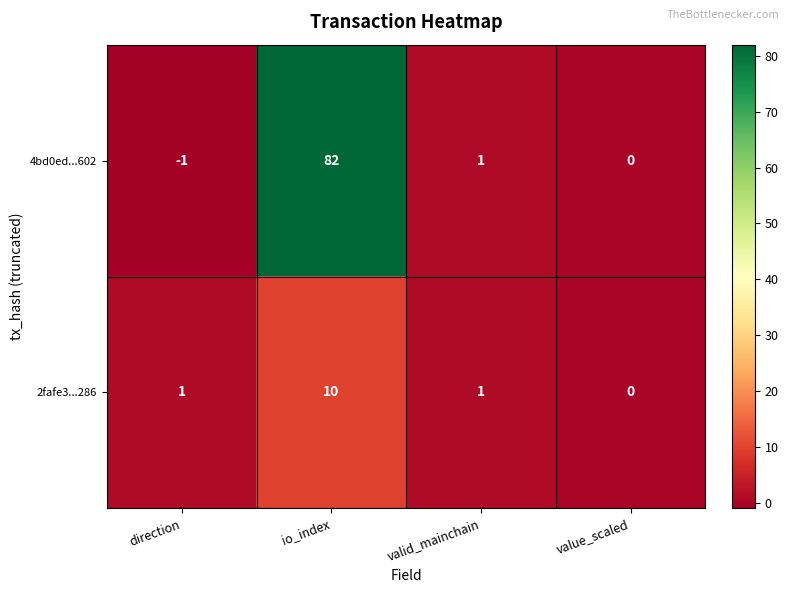

Is it true that 2fafe3...286 equals 1 at direction?

True